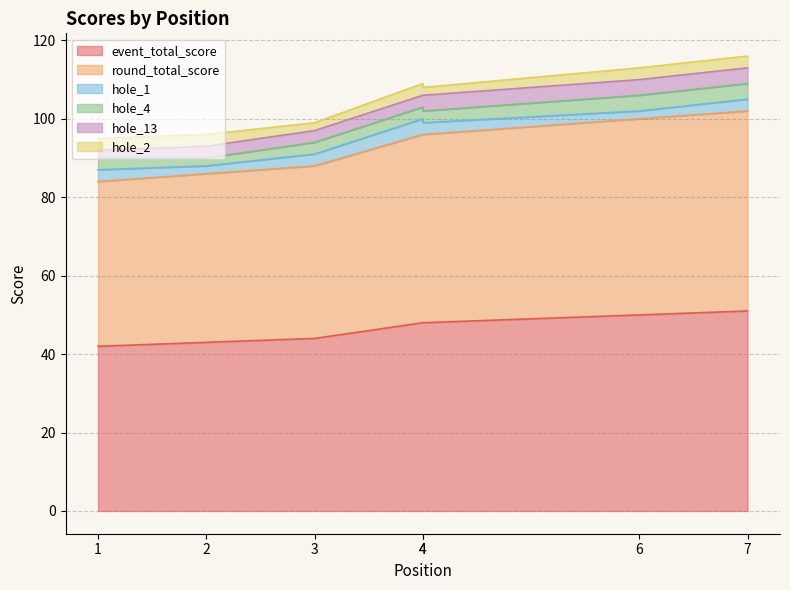

Is it true that hole_4 equals 3 at 4?

True